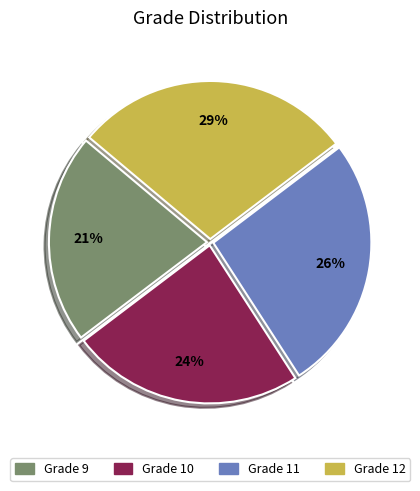

Which slice is the smallest?

9